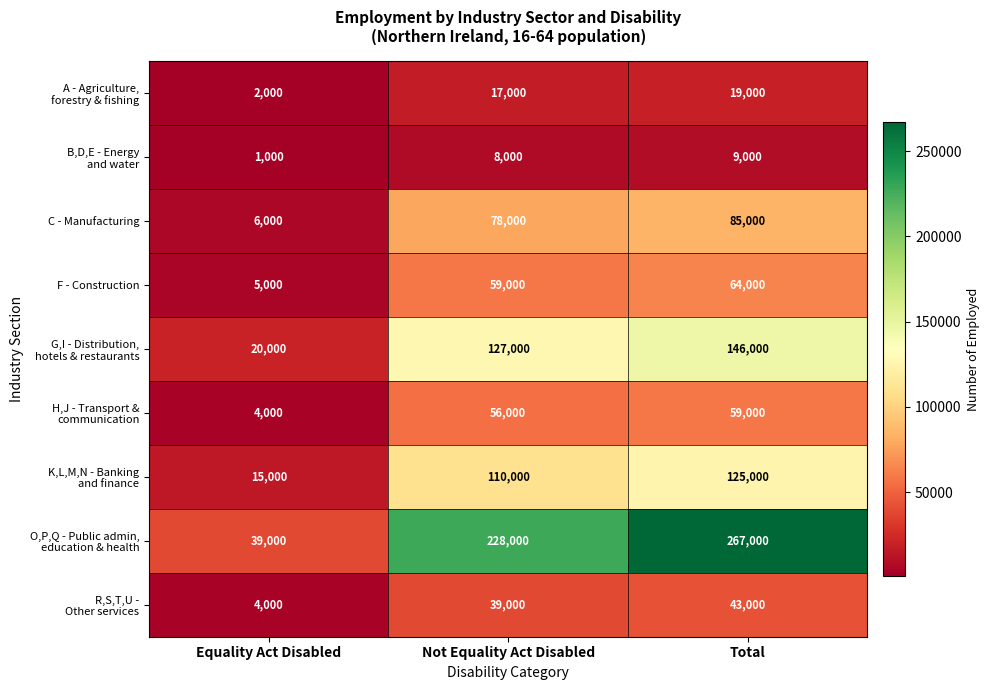

What is the average value of the C - Manufacturing series?

56333